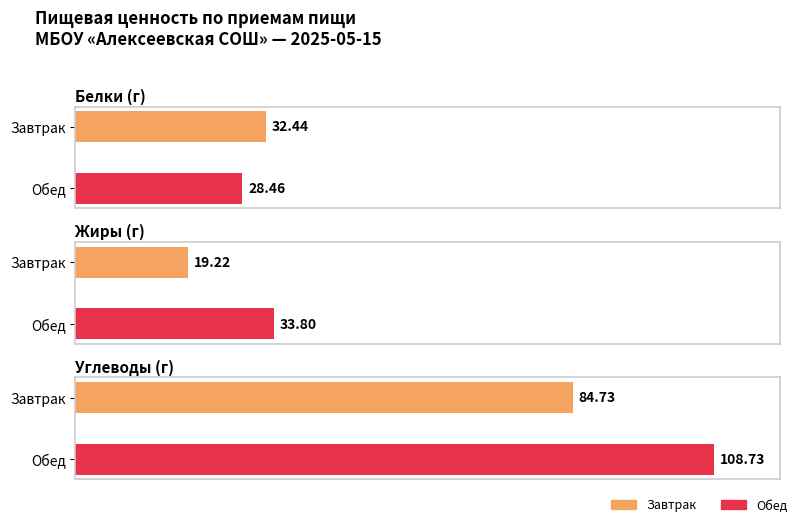

What is the maximum value shown in the chart?

108.7